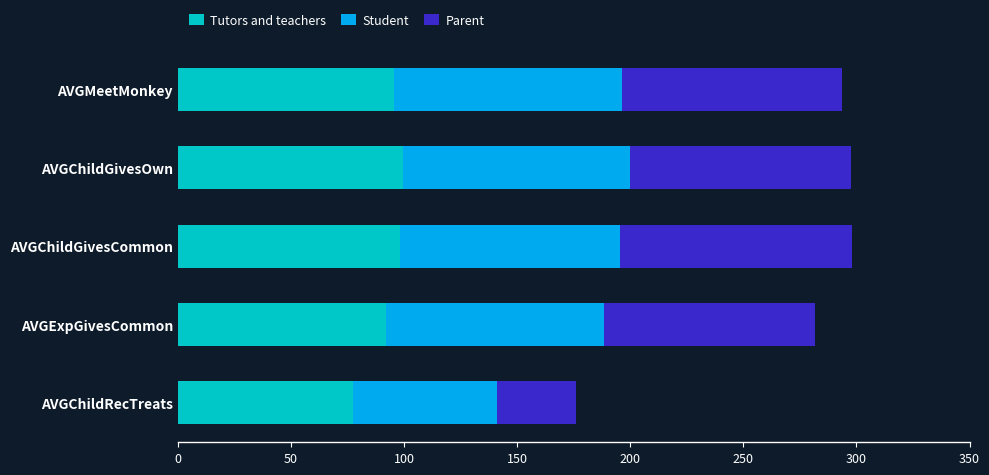

How many values in the Tutors and teachers series are below 95?

2